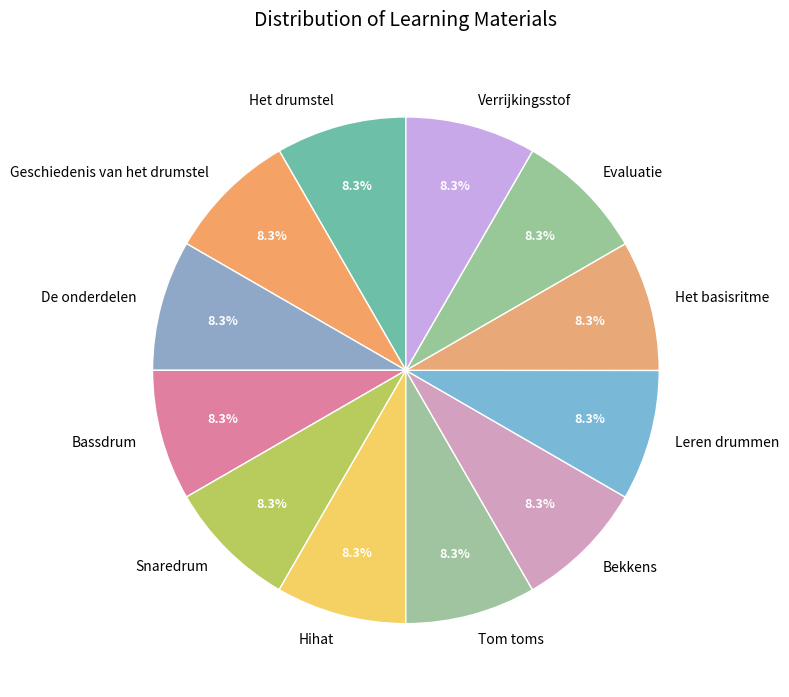

True or false: Het basisritme accounts for 8% of the total.

True